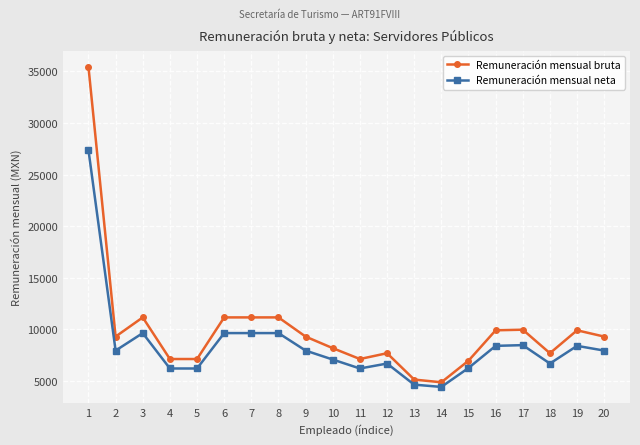

What is the difference between the maximum and minimum values in the Remuneración mensual bruta series?

30561.0